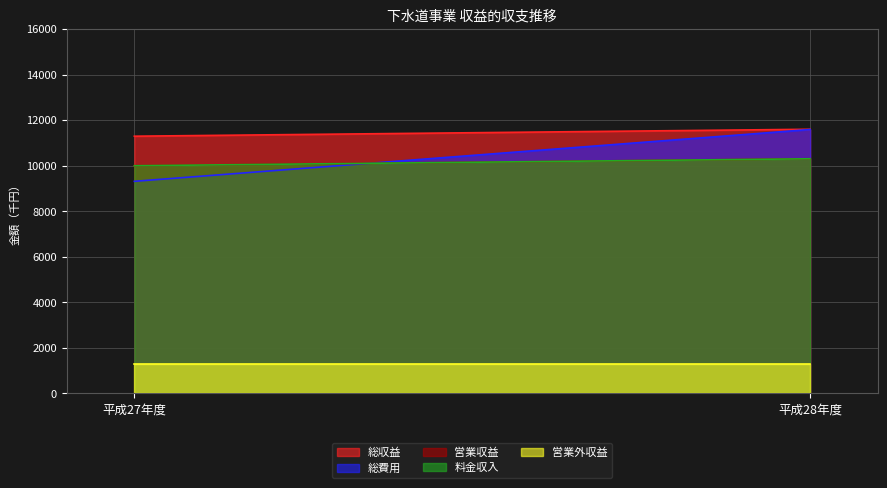

True or false: 総収益 has a value of 11294 at 平成27年度.

True